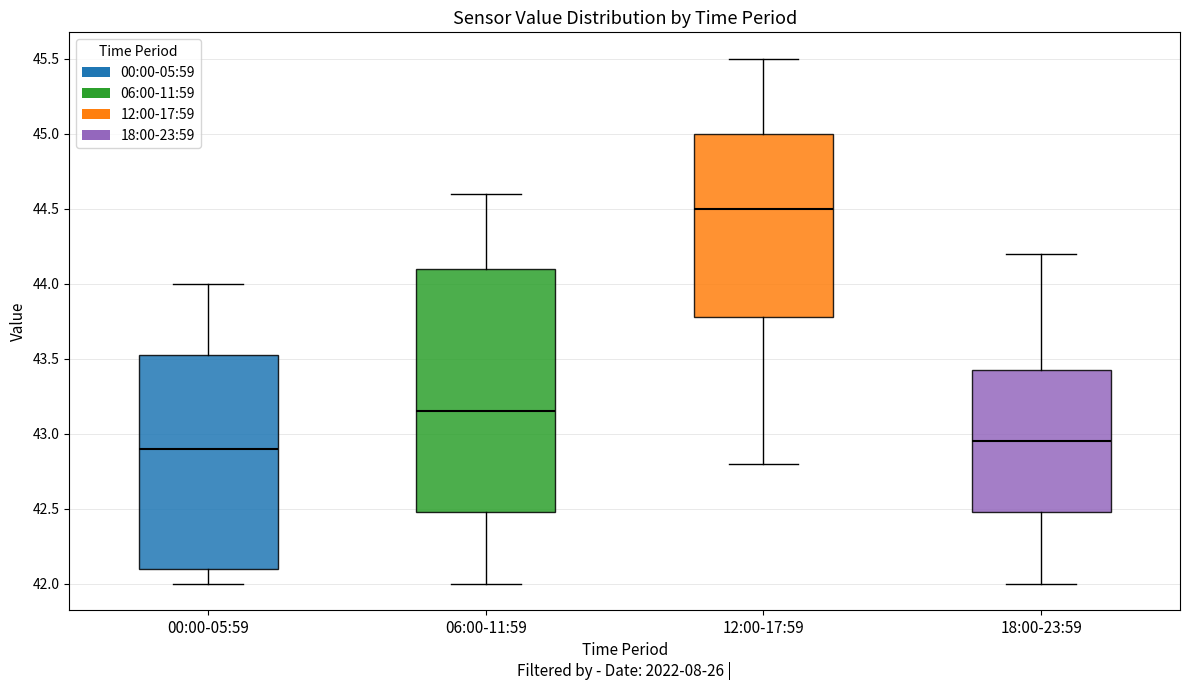

Which box is the tallest, from its lower edge to its upper edge?

06:00-11:59